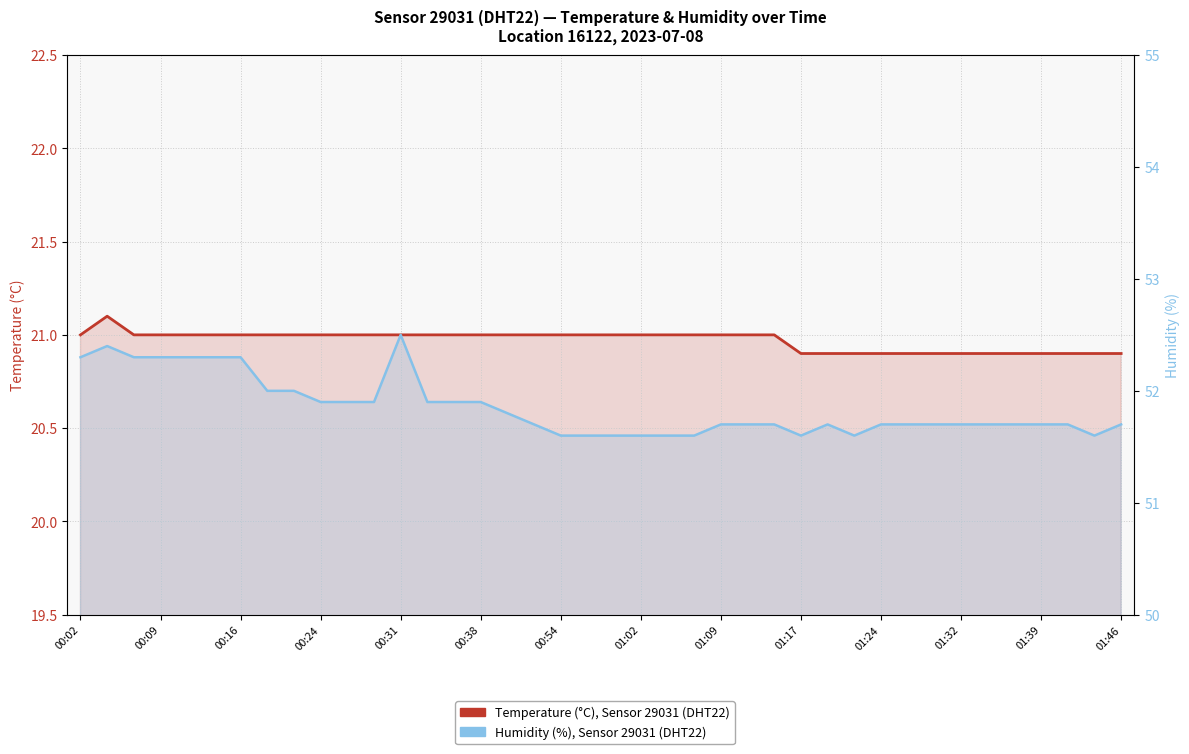

Rank the series by their average value, from highest to lowest.

Humidity (%), Sensor 29031, Temperature (°C), Sensor 29031